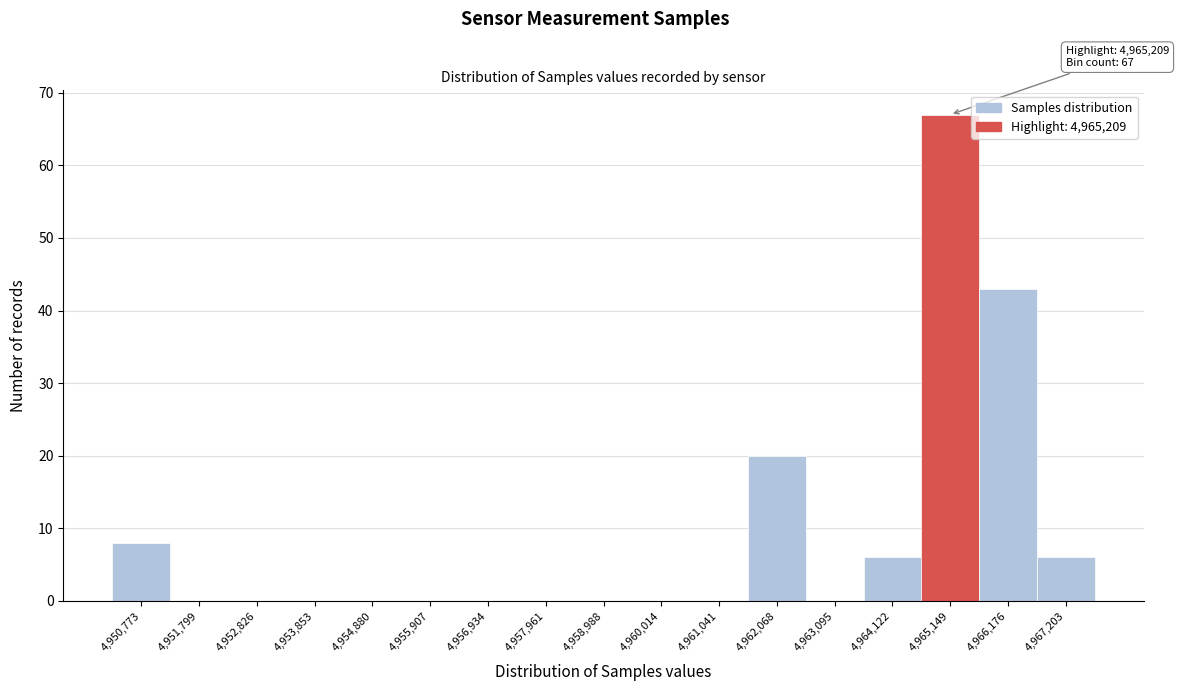

Reading left to right, what are all the values shown in this chart?

4,950,773=8	4,951,799=0	4,952,826=0	4,953,853=0	4,954,880=0	4,955,907=0	4,956,934=0	4,957,961=0	4,958,988=0	4,960,014=0	4,961,041=0	4,962,068=20	4,963,095=0	4,964,122=6	4,965,149=67	4,966,176=43	4,967,203=6